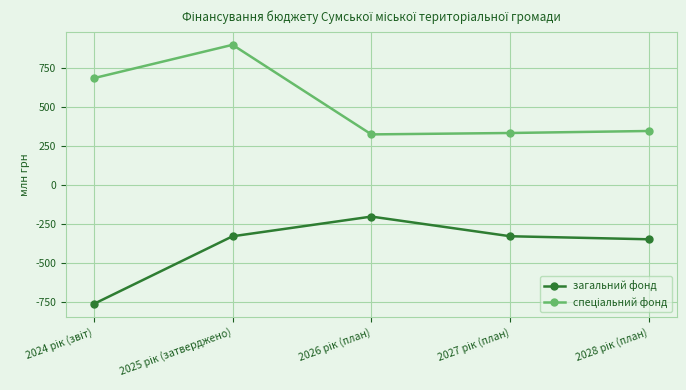

What is the average value of the загальний фонд series?

-396.9